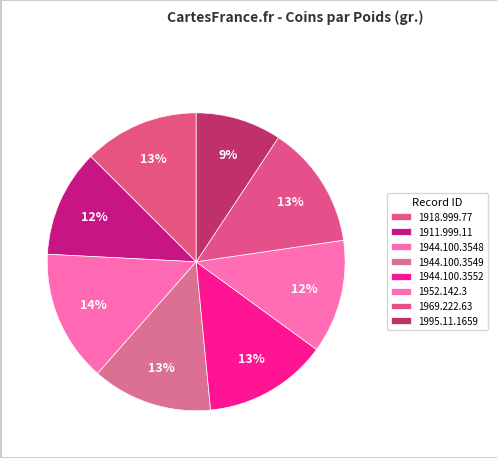

What is the largest slice in the pie chart?

1944.100.3548